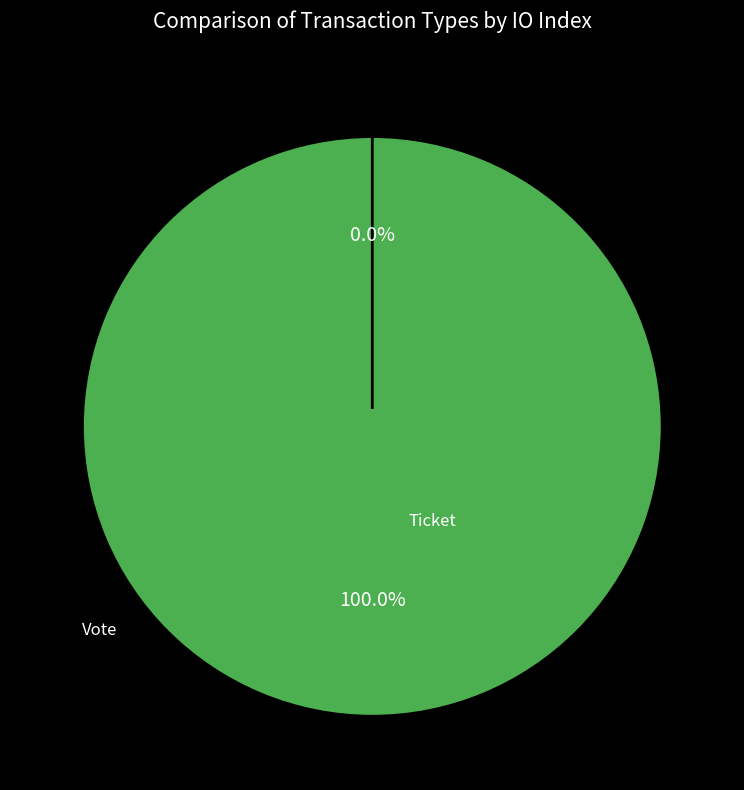

Is there a majority slice in this chart?

Yes